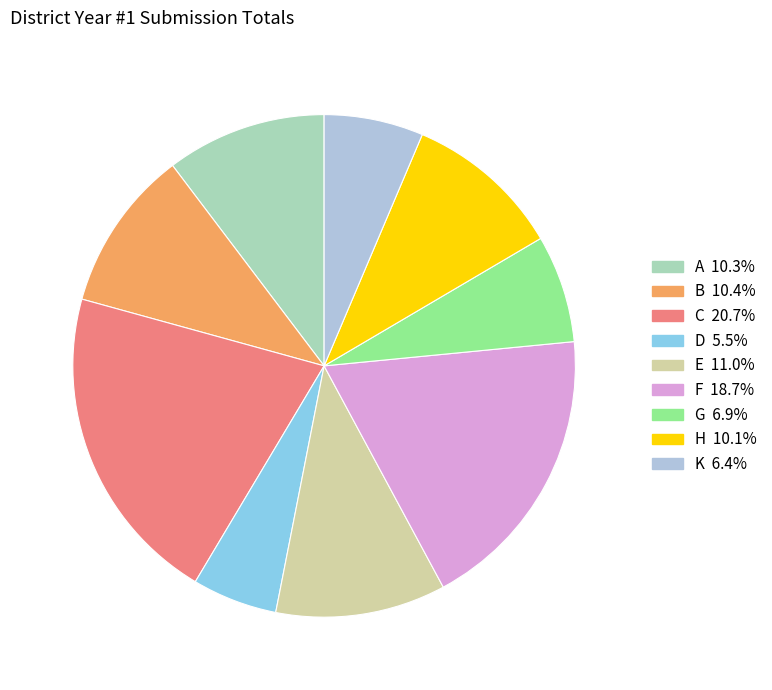

Combined, do E and K account for over 50%?

No